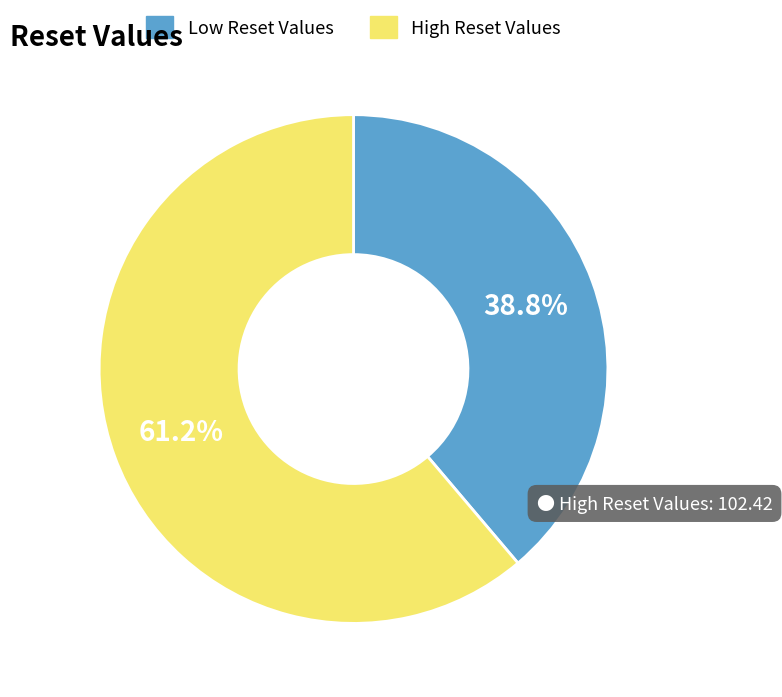

Is there a majority slice in this chart?

Yes